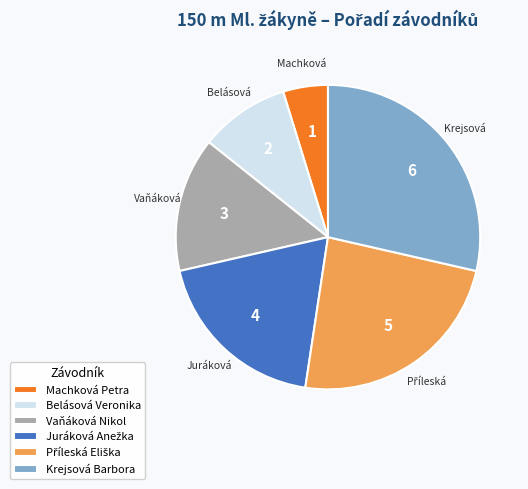

True or false: Vaňáková Nikol accounts for 3% of the total.

False